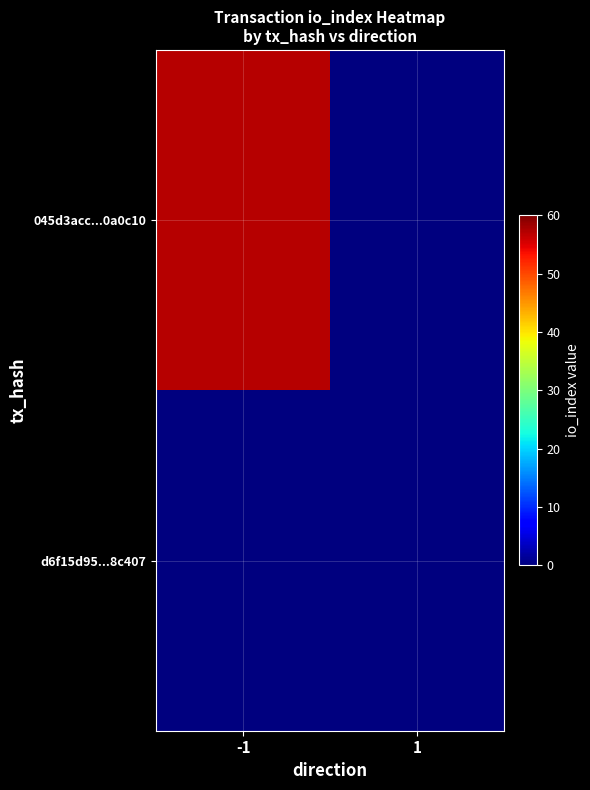

Count the number of data series in this chart.

2